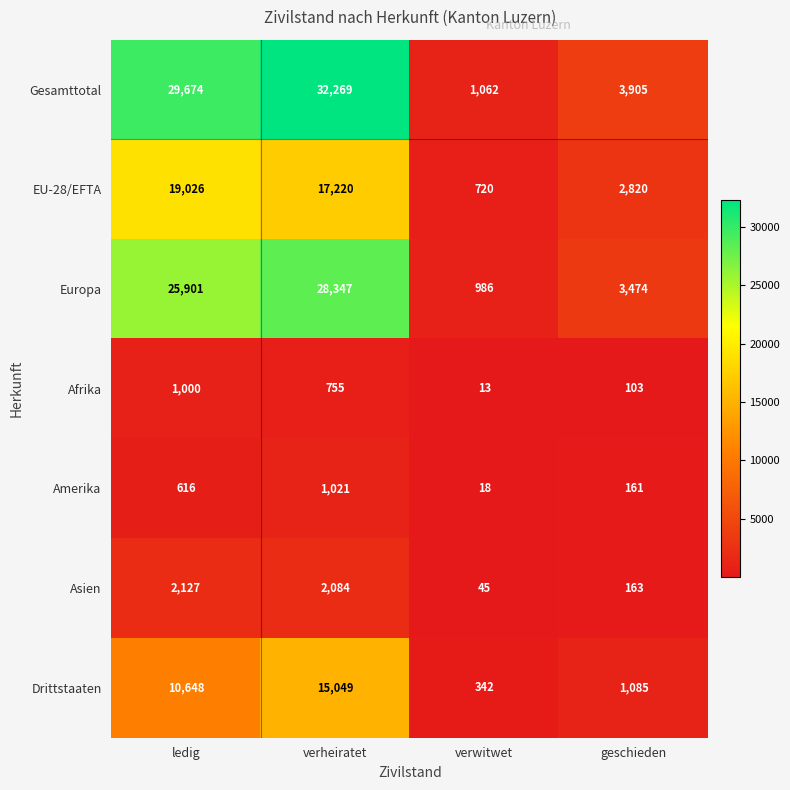

What is the difference between the maximum and minimum values in the Amerika series?

1003